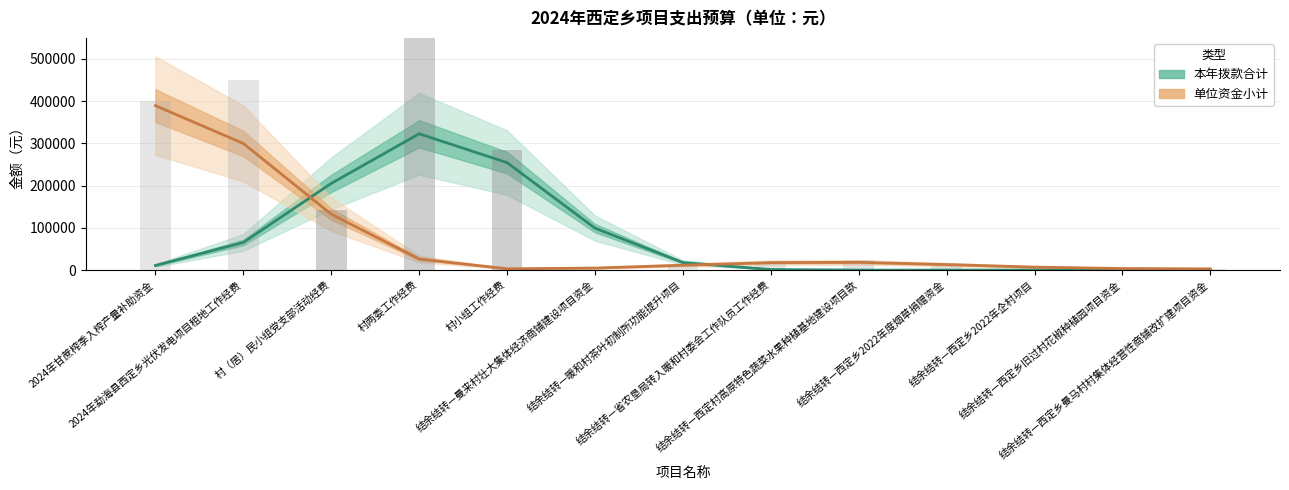

How many values in the 本年拨款合计 series are below 10874?

6